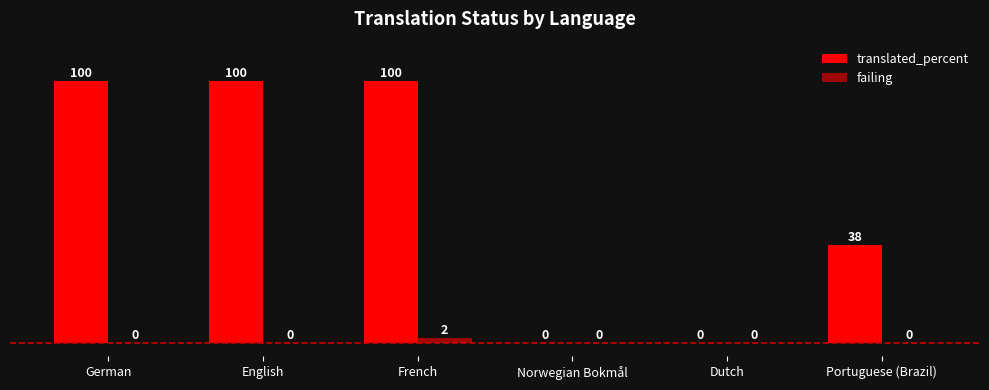

Does the chart contain stacked bars?

No